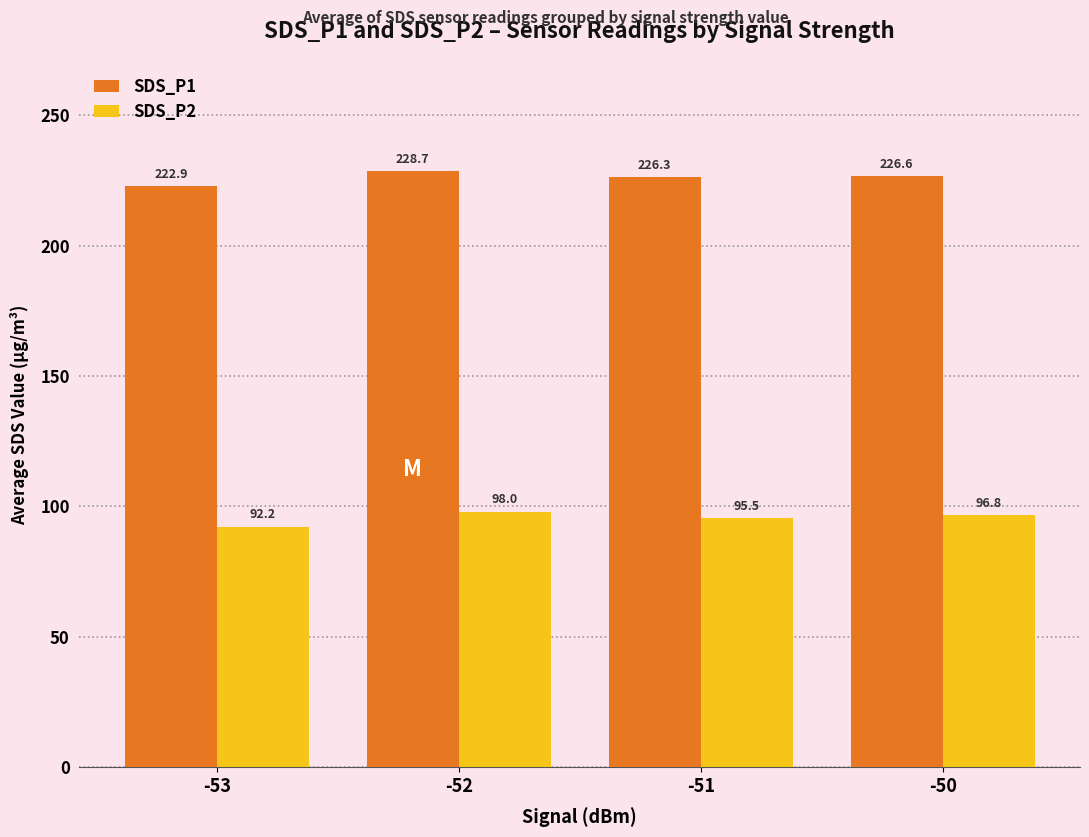

Is it true that SDS_P2 equals 92.2 at -53?

True